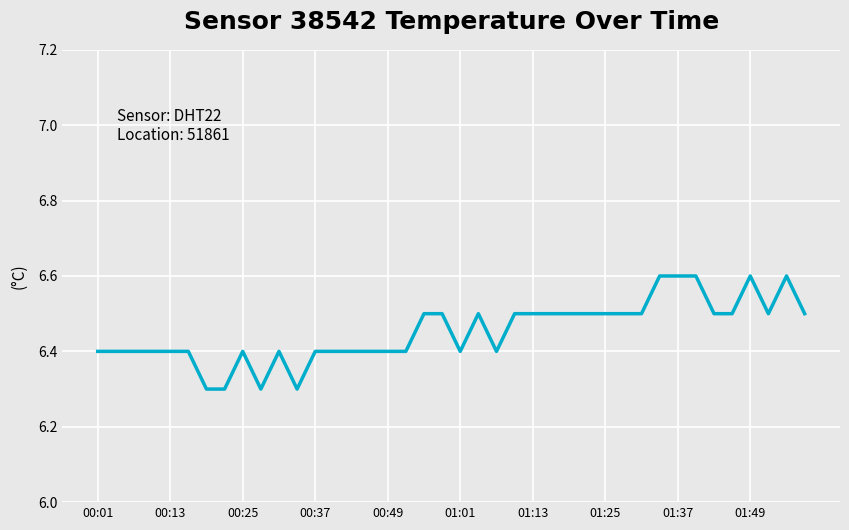

What is the difference between the maximum and minimum values?

0.3